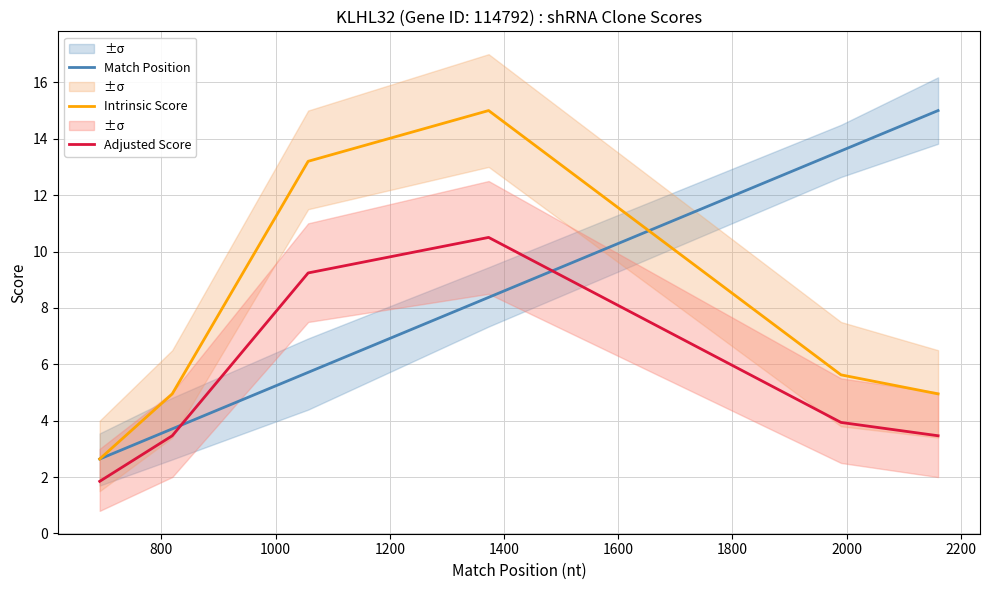

What is the highest value of the Intrinsic Score series?

15.0